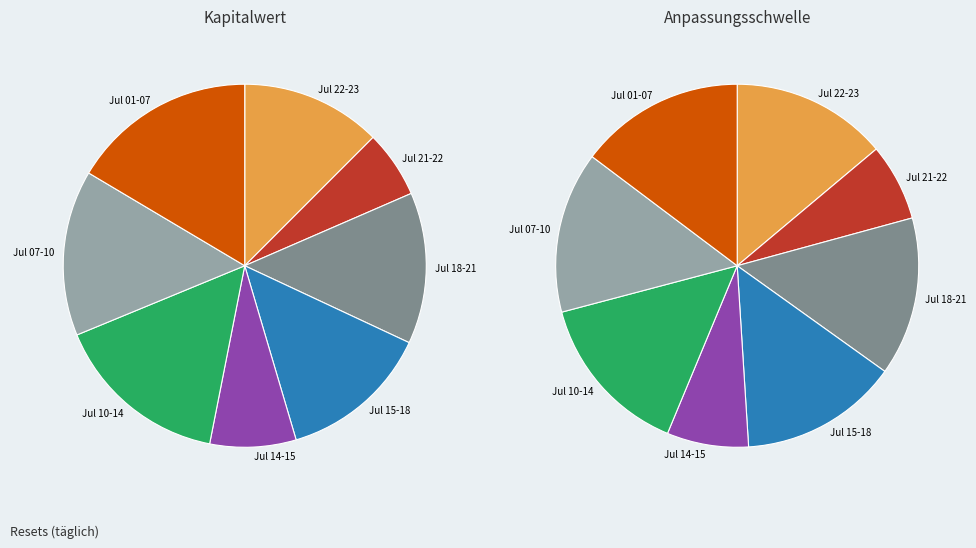

The 2025-07-21 slice represents 21% of the pie. True or false?

False